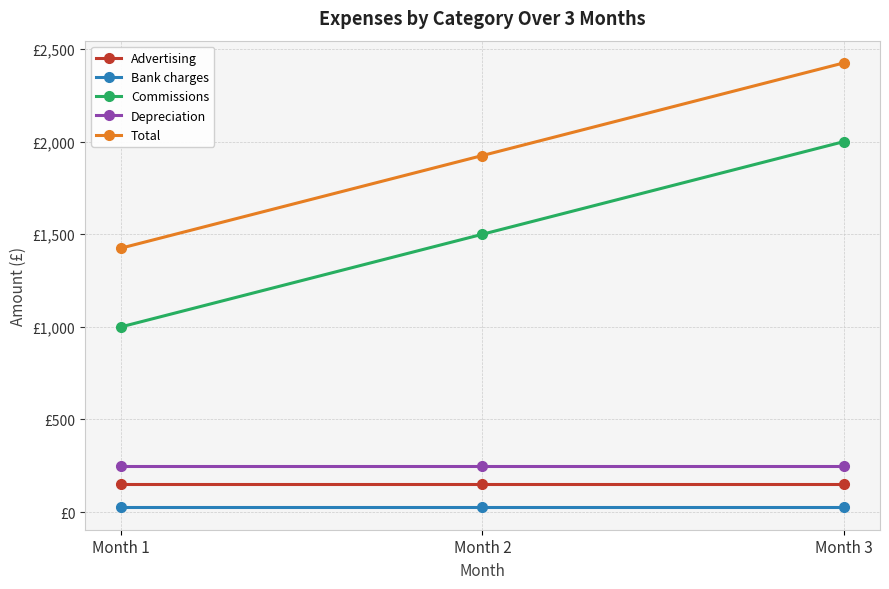

Rank the series by their maximum value, from highest to lowest.

Total, Commissions, Depreciation, Advertising, Bank charges